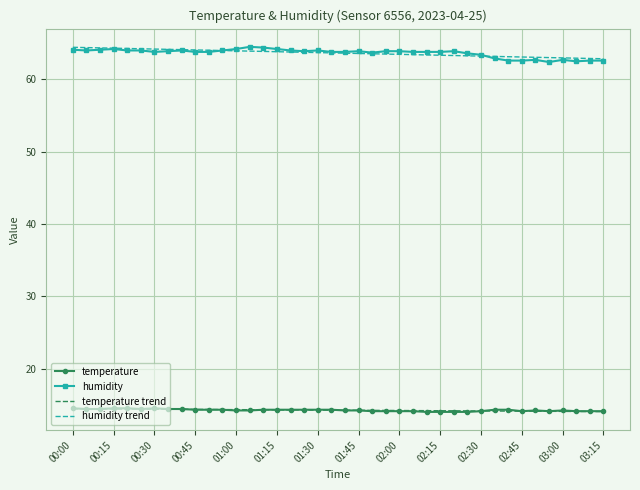

True or false: humidity trend and temperature trend cross at least once.

False